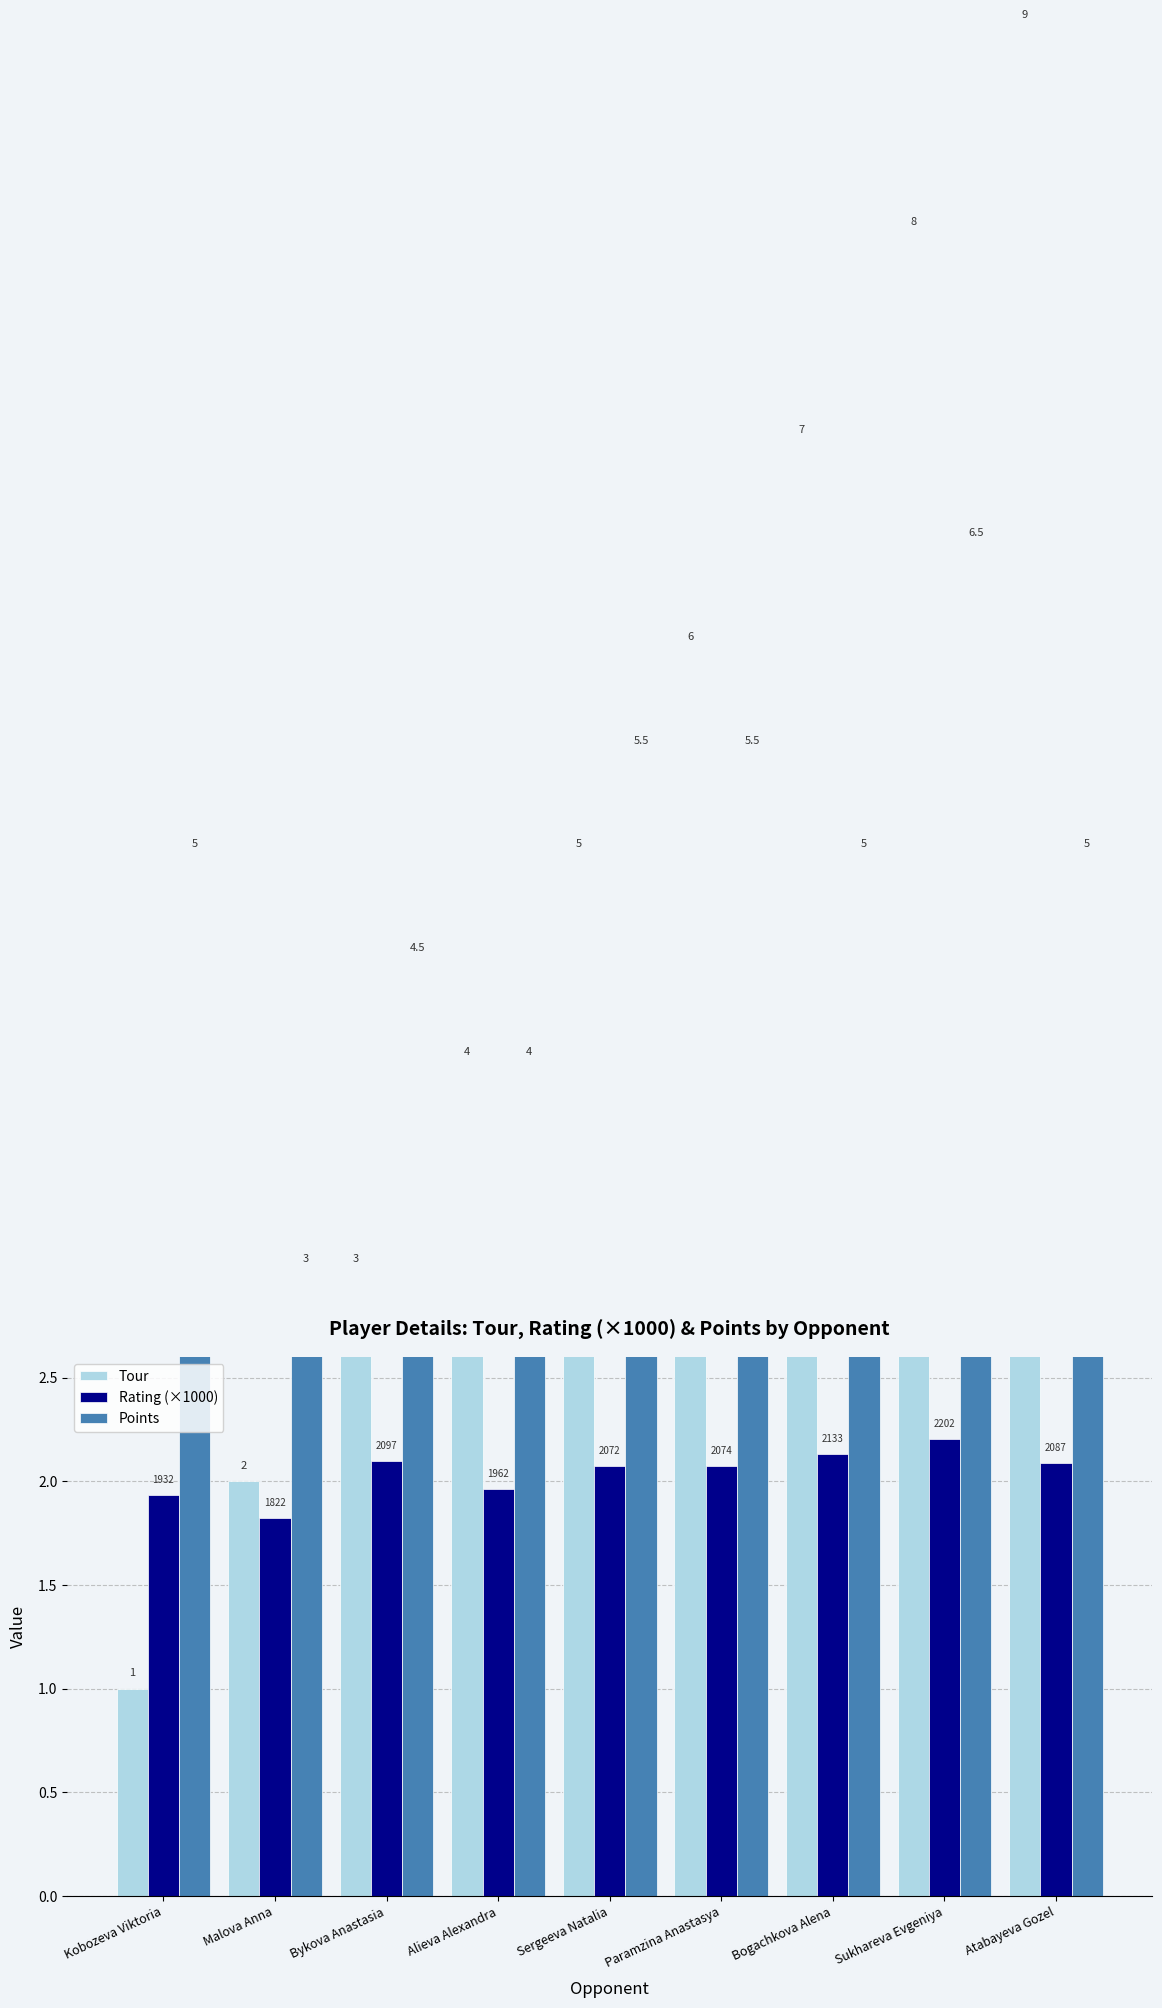

Reading left to right, what are all the values shown in this chart?

Tour: 1.0	2.0	3.0	4.0	5.0	6.0	7.0	8.0	9.0
Rating (×1000): 1.9	1.8	2.1	2.0	2.1	2.1	2.1	2.2	2.1
Points: 5.0	3.0	4.5	4.0	5.5	5.5	5.0	6.5	5.0